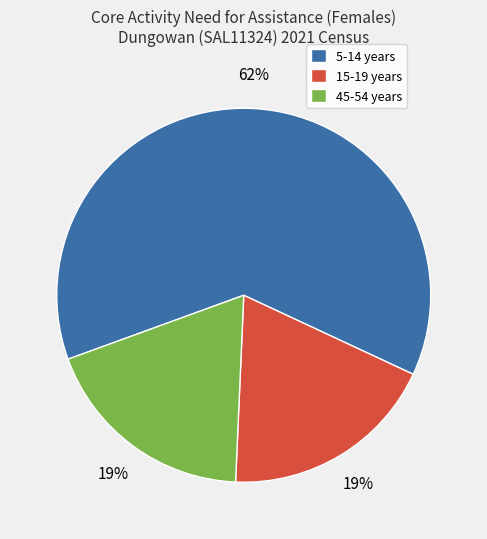

Is it true that 15-19 years is 19% of the pie?

True